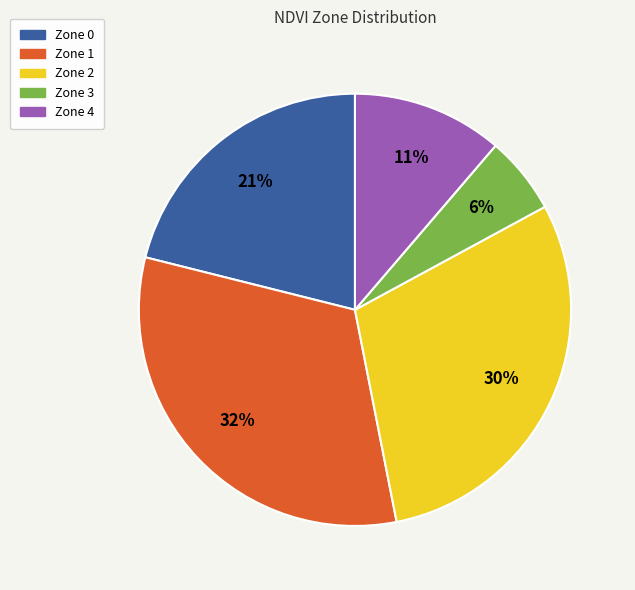

True or false: Zone 3 accounts for 12% of the total.

False